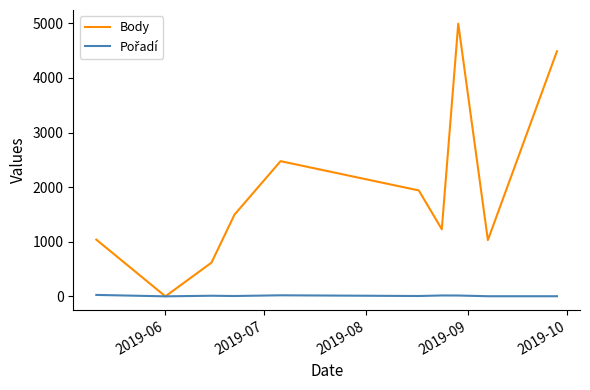

Which series has the largest total across all categories?

Body